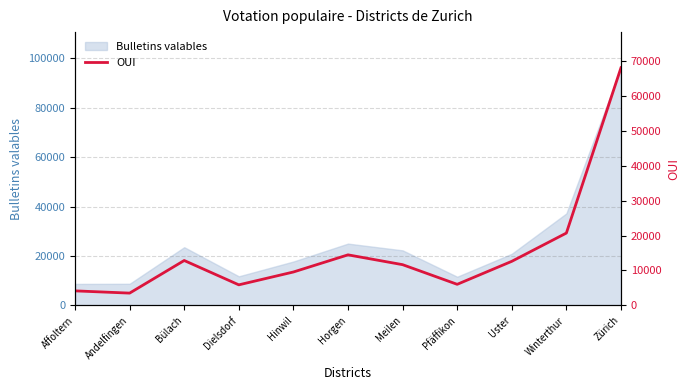

What is the minimum value for Bulletins valables?

8694